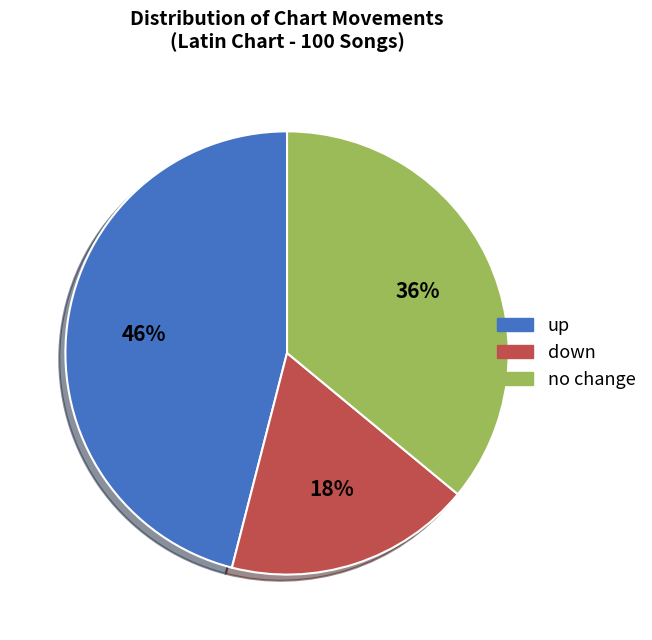

Does any single category account for the majority?

No